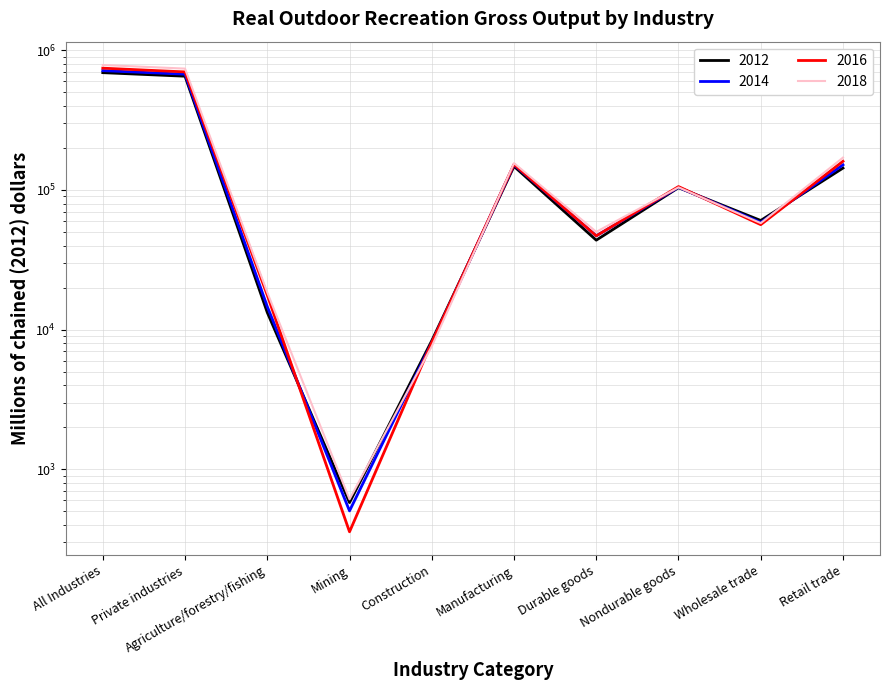

At which label does 2018 first exceed 104472?

All Industries